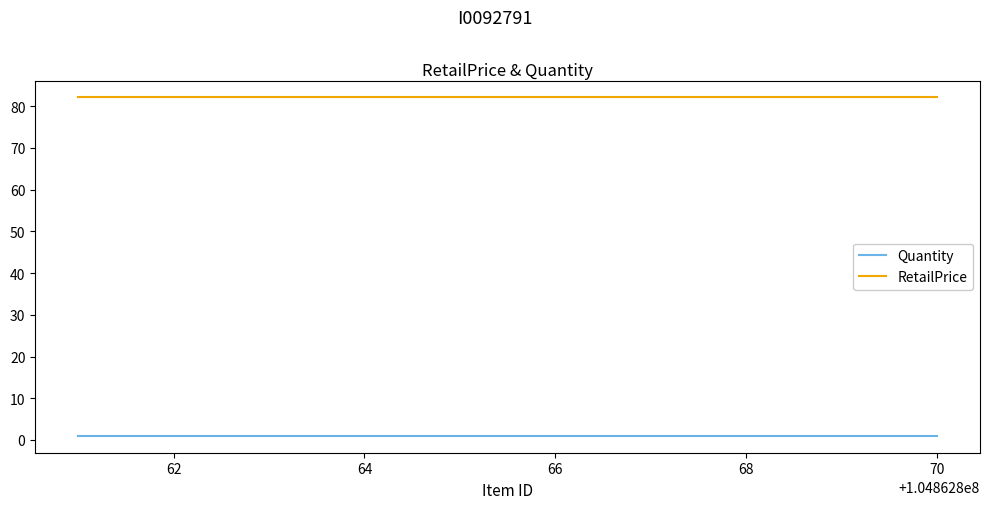

What is the highest value of the RetailPrice series?

82.1